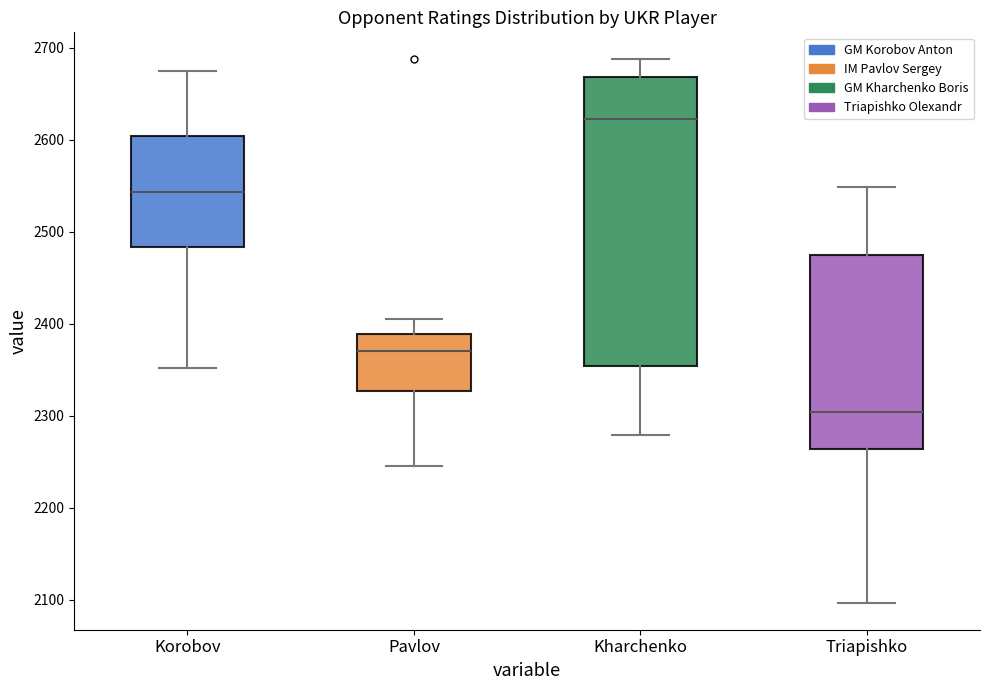

Reading left to right, transcribe this box plot: for each box, give where its median line is, the range the box spans, and where its two whiskers end, as read against the y-axis. The values are not printed on the chart, so give them approximately, as read against the axis.

Korobov: median 2540, box 2480 to 2600, whiskers 2350 to 2680
Pavlov: median 2370, box 2330 to 2390, whiskers 2250 to 2410
Kharchenko: median 2620, box 2350 to 2670, whiskers 2280 to 2690
Triapishko: median 2300, box 2260 to 2480, whiskers 2100 to 2550